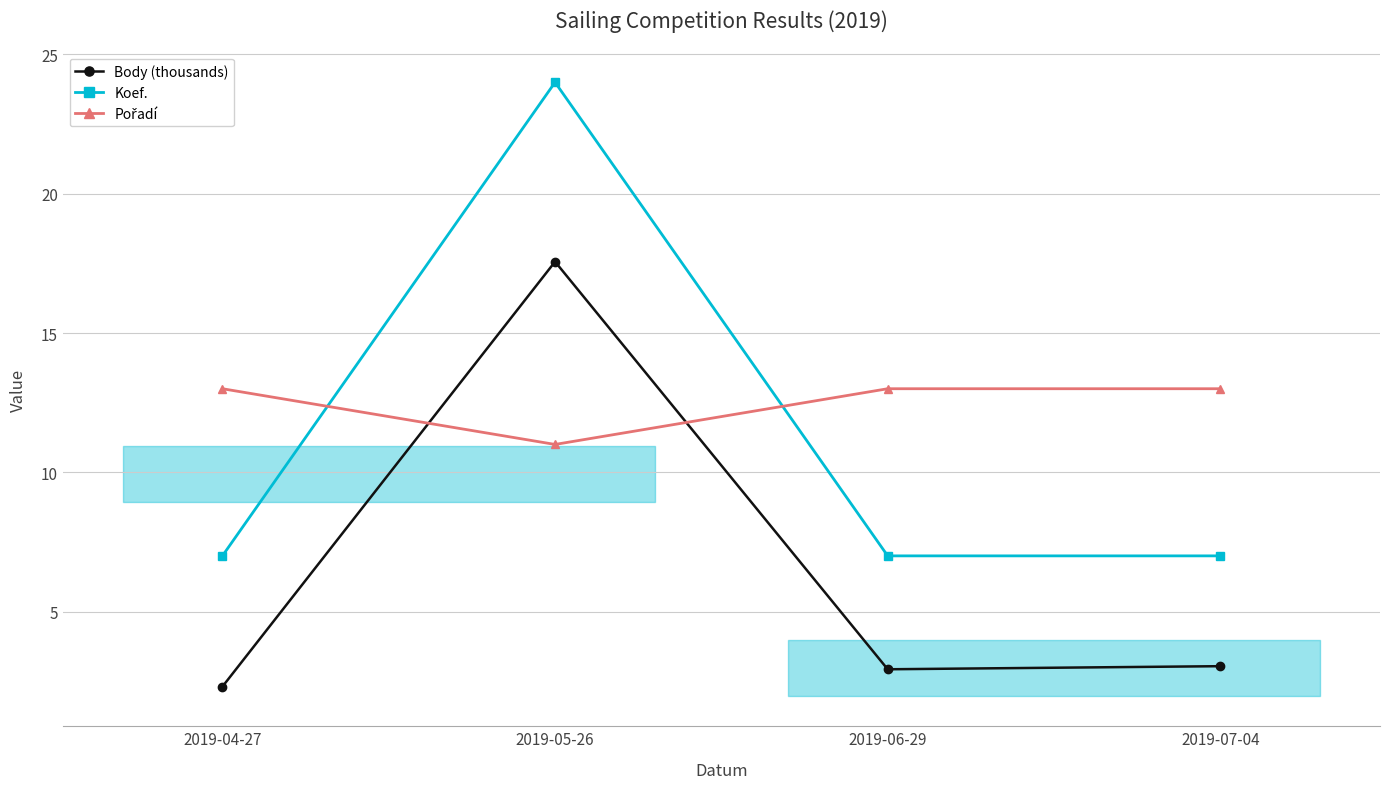

True or false: Koef. and Body (thousands) cross at least once.

False